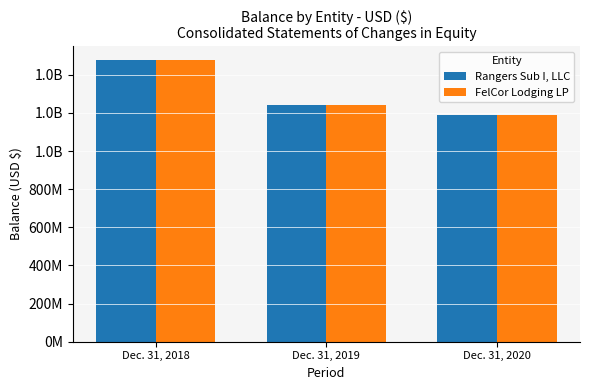

At which category does the chart reach its peak across all series?

Dec. 31, 2018